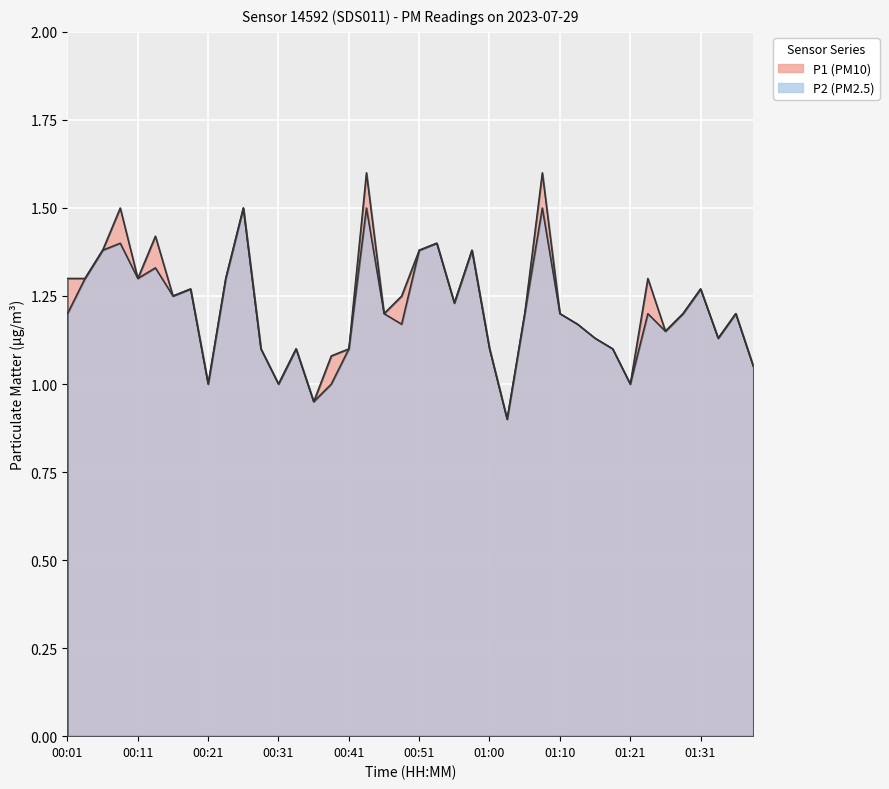

Which category has the highest value in the P2 series?

00:26